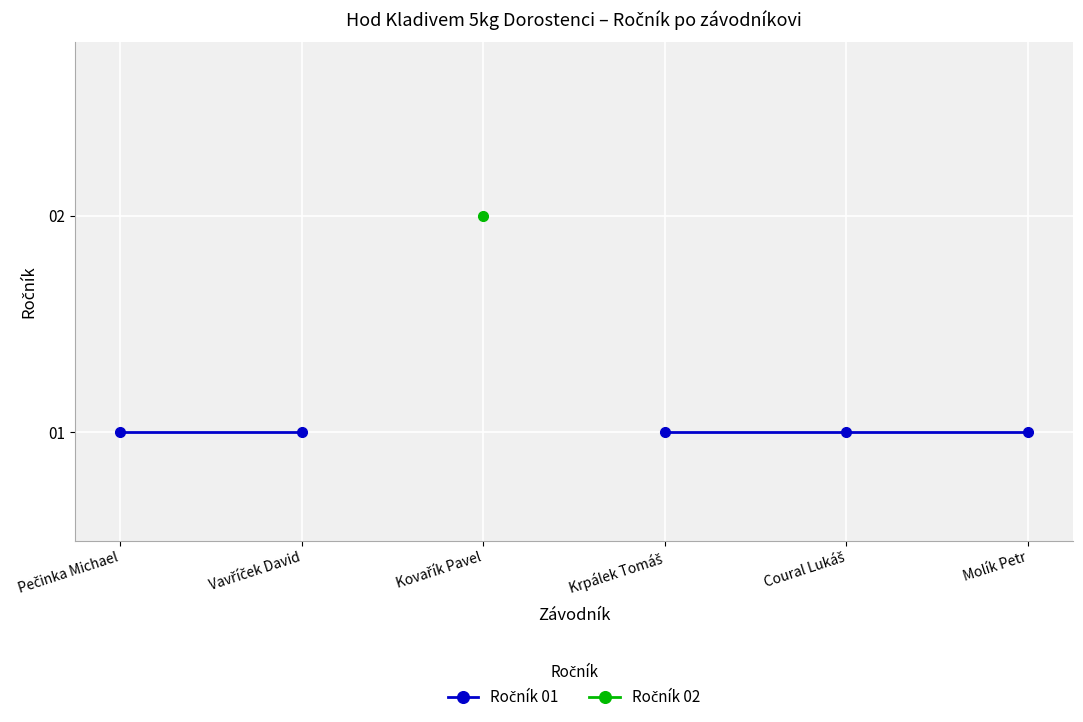

Rank the series by their maximum value, from lowest to highest.

Ročník 01, Ročník 02